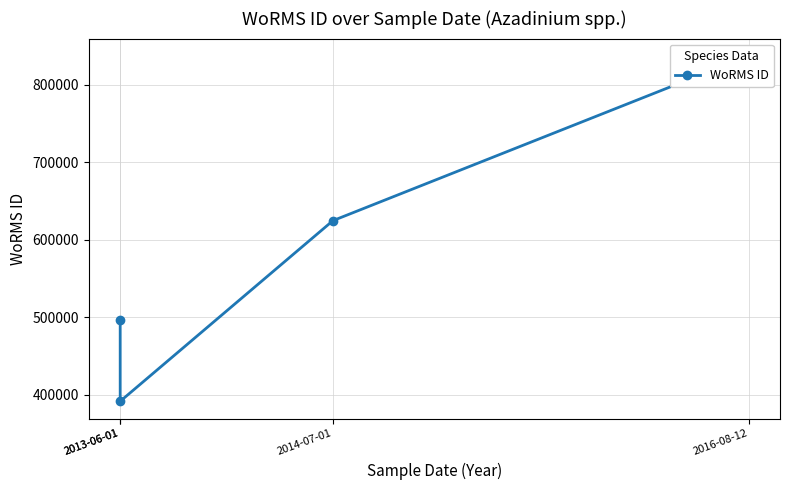

Where is the data nearest to the value 614292?

2014-07-01